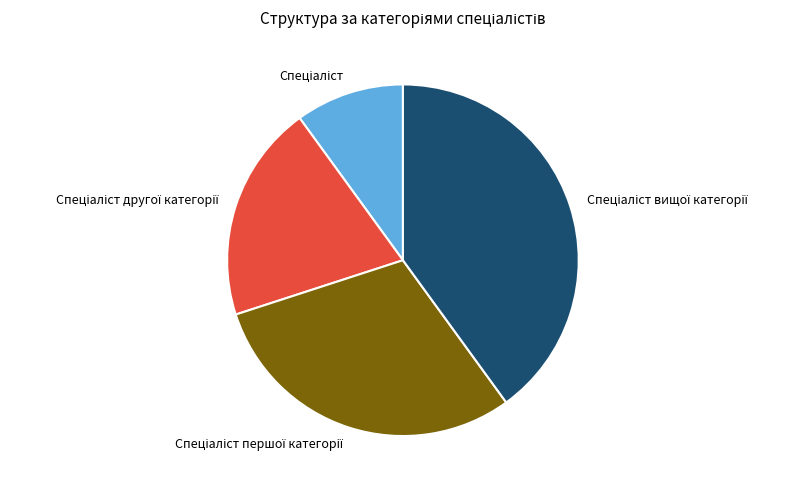

Does any single category account for the majority?

No